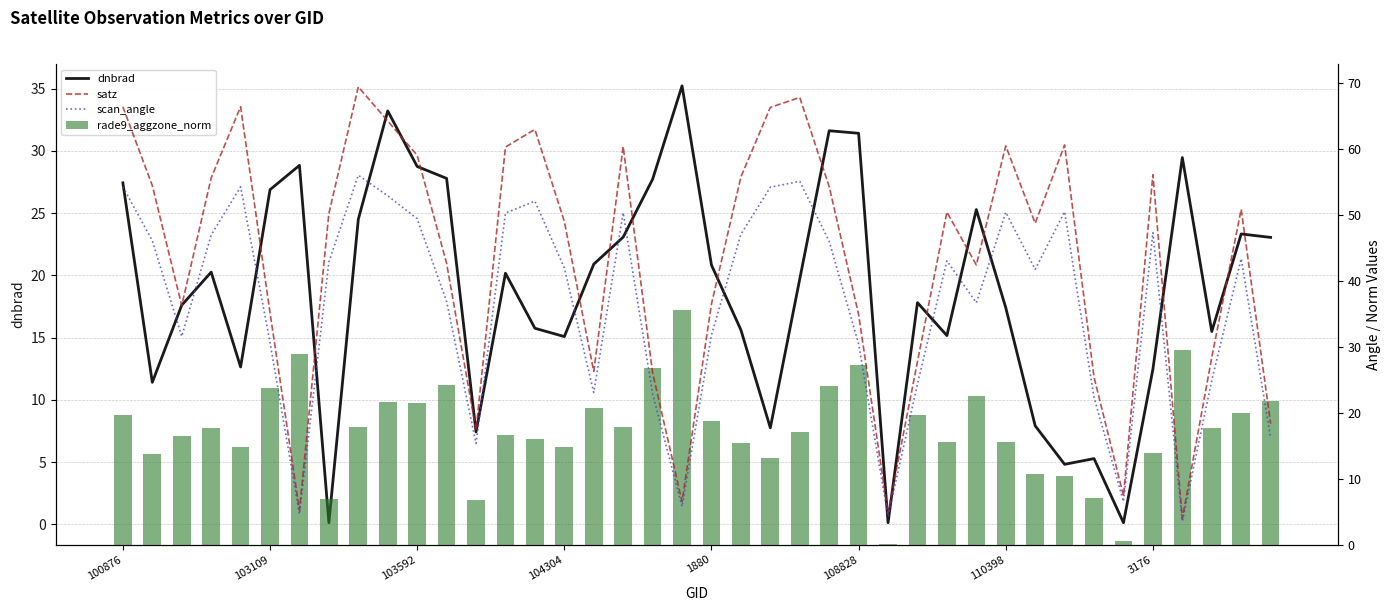

How many data points does each series have?

40